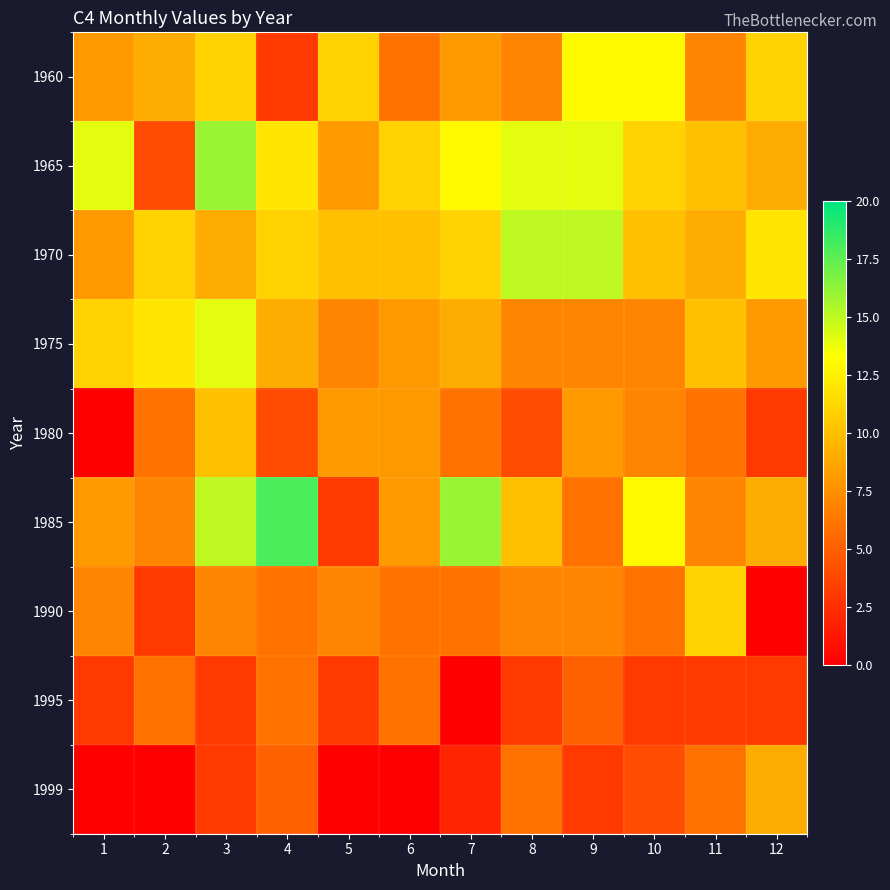

Which series has the widest spread of values?

1985